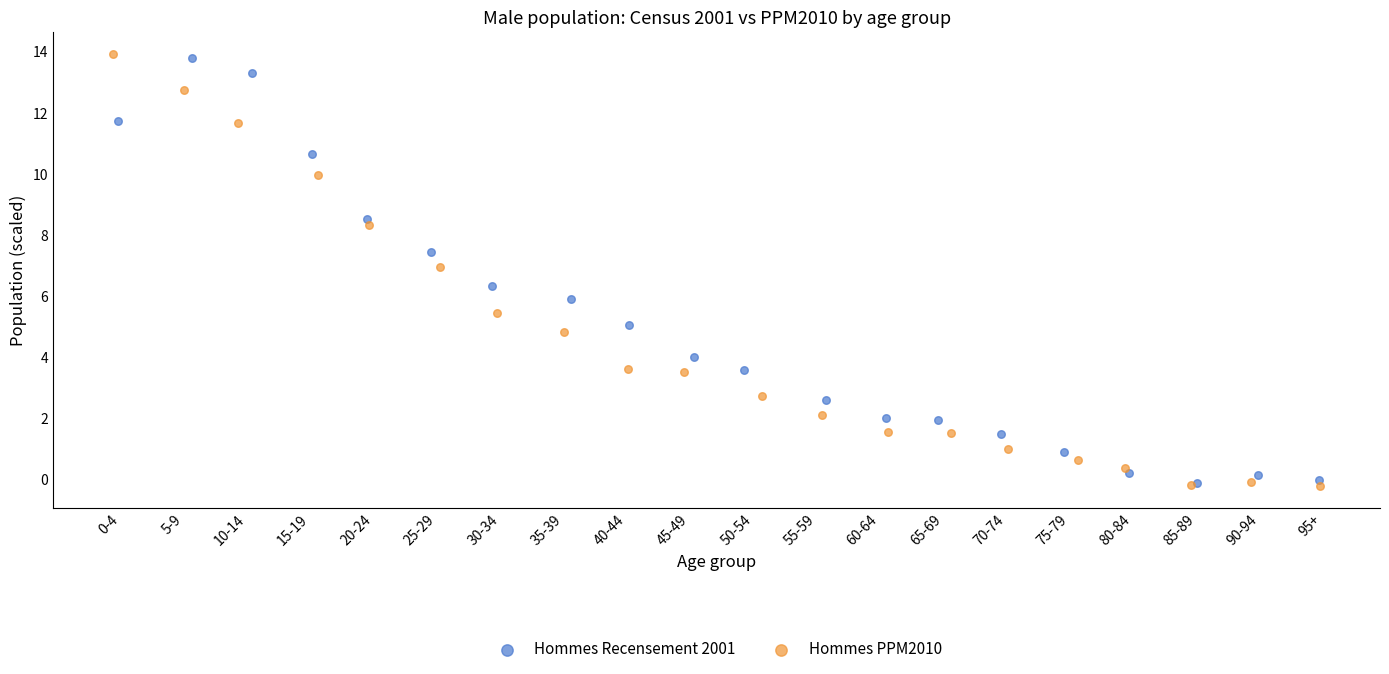

Which series contains the highest Y value?

Hommes PPM2010